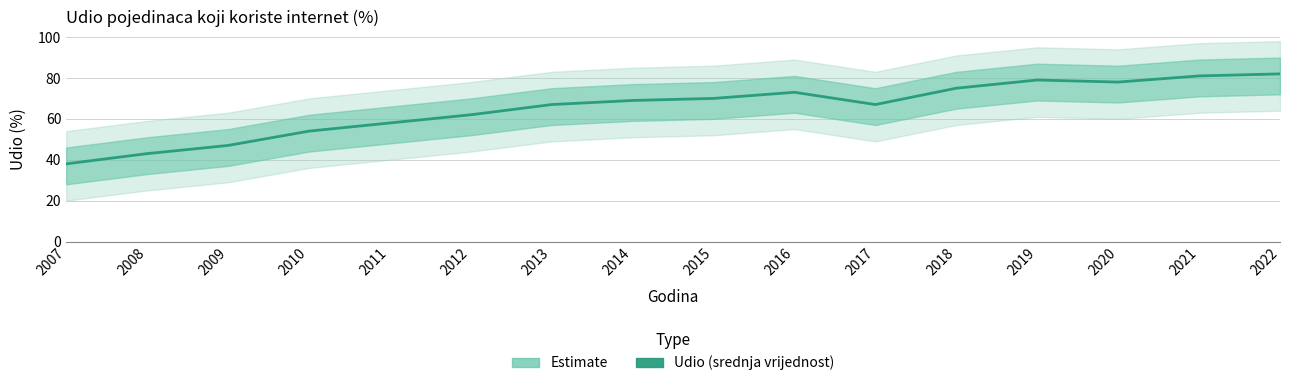

Which label corresponds to the smallest value in the chart?

2007